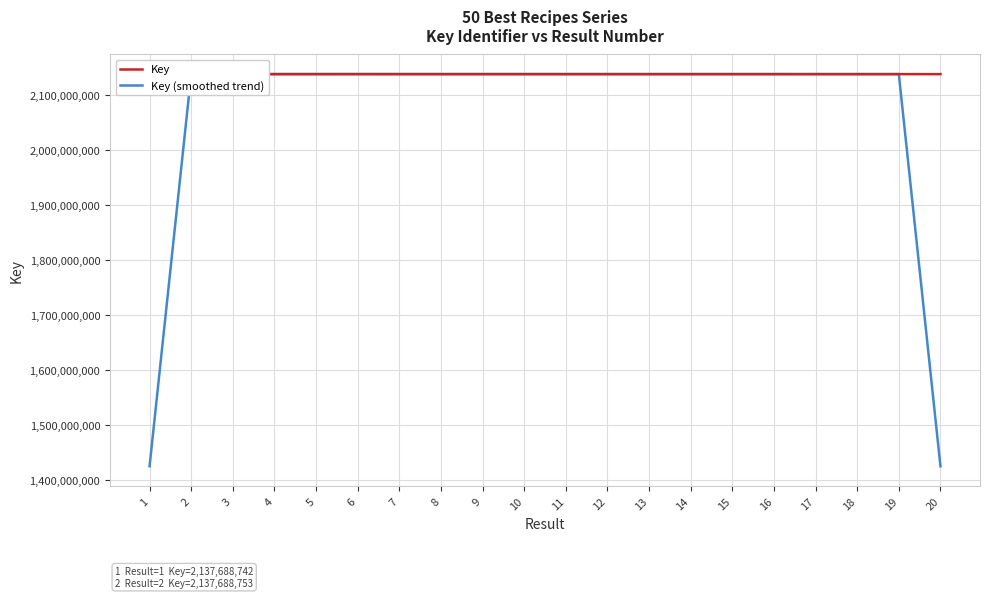

The Key (smoothed trend) series shows 2137678510.0 at 7. True or false?

True